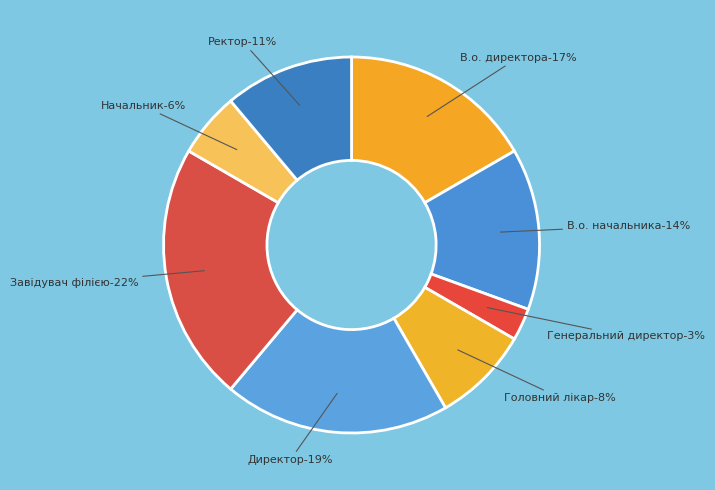

Combined, what portion of the pie is Ректор and Директор?

30.6%